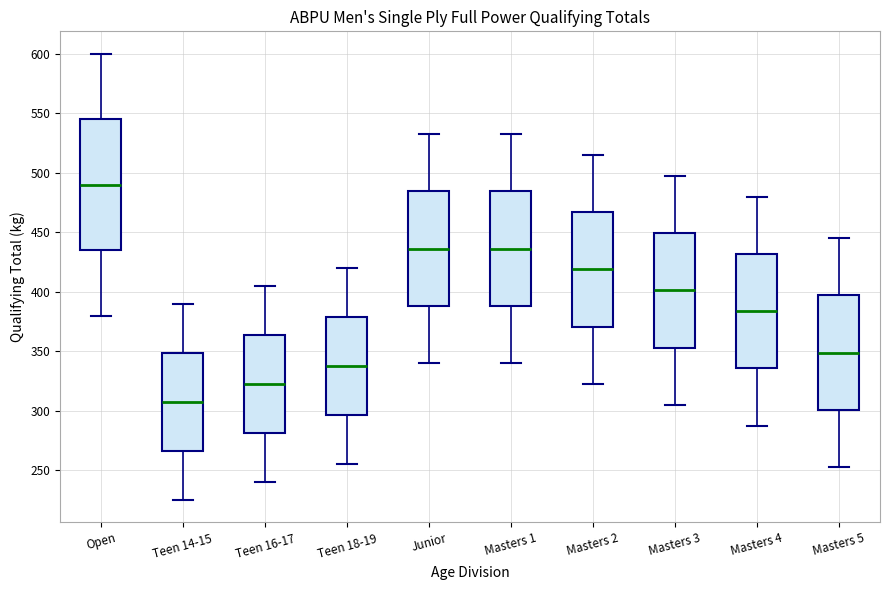

Reading left to right, read every box against the y-axis: the position of its median line, the range the box covers, and the ends of its whiskers. The values are not printed on the chart, so give them approximately, as read against the axis.

Open: median 490, box 435 to 545, whiskers 380 to 600
Teen 14-15: median 310, box 265 to 350, whiskers 225 to 390
Teen 16-17: median 325, box 280 to 365, whiskers 240 to 405
Teen 18-19: median 340, box 295 to 380, whiskers 255 to 420
Junior: median 435, box 390 to 485, whiskers 340 to 535
Masters 1: median 435, box 390 to 485, whiskers 340 to 535
Masters 2: median 420, box 370 to 465, whiskers 325 to 515
Masters 3: median 400, box 355 to 450, whiskers 305 to 500
Masters 4: median 385, box 335 to 430, whiskers 290 to 480
Masters 5: median 350, box 300 to 395, whiskers 255 to 445